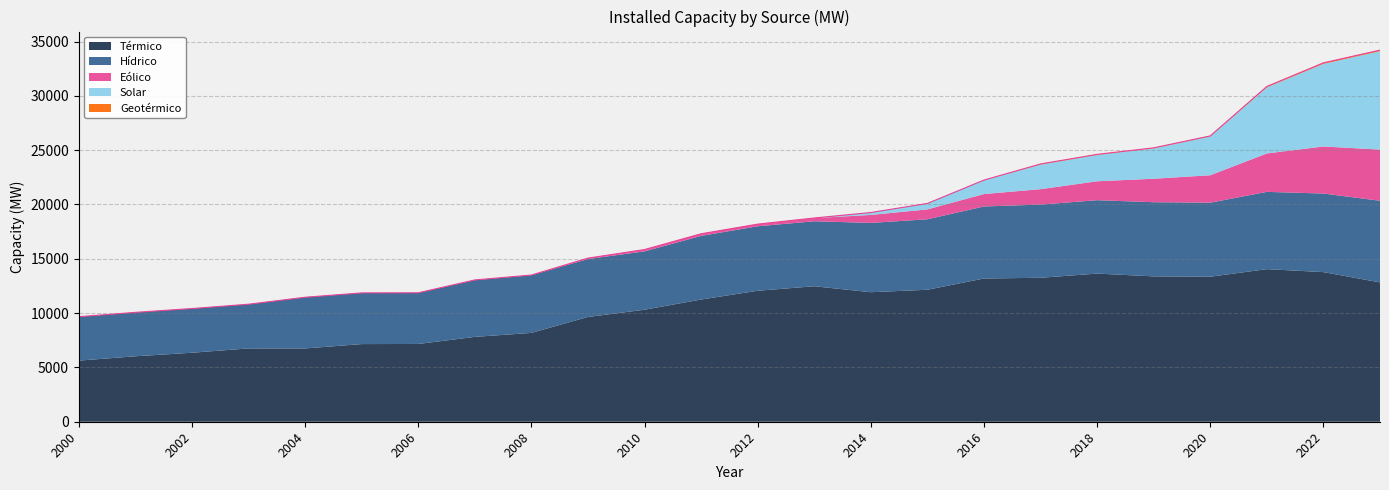

True or false: Hídrico and Eólico intersect in this chart.

False